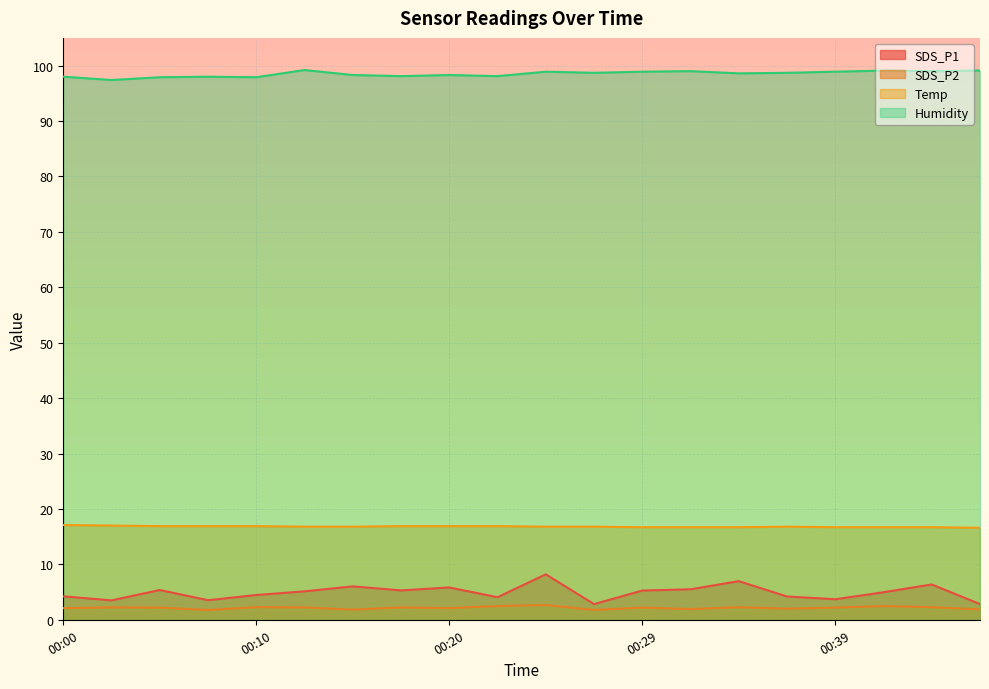

Rank the categories by SDS_P2 value from highest to lowest.

00:25, 00:22, 00:42, 00:10, 00:34, 00:44, 00:03, 00:12, 00:17, 00:05, 00:29, 00:39, 00:00, 00:20, 00:37, 00:32, 00:46, 00:15, 00:07, 00:27